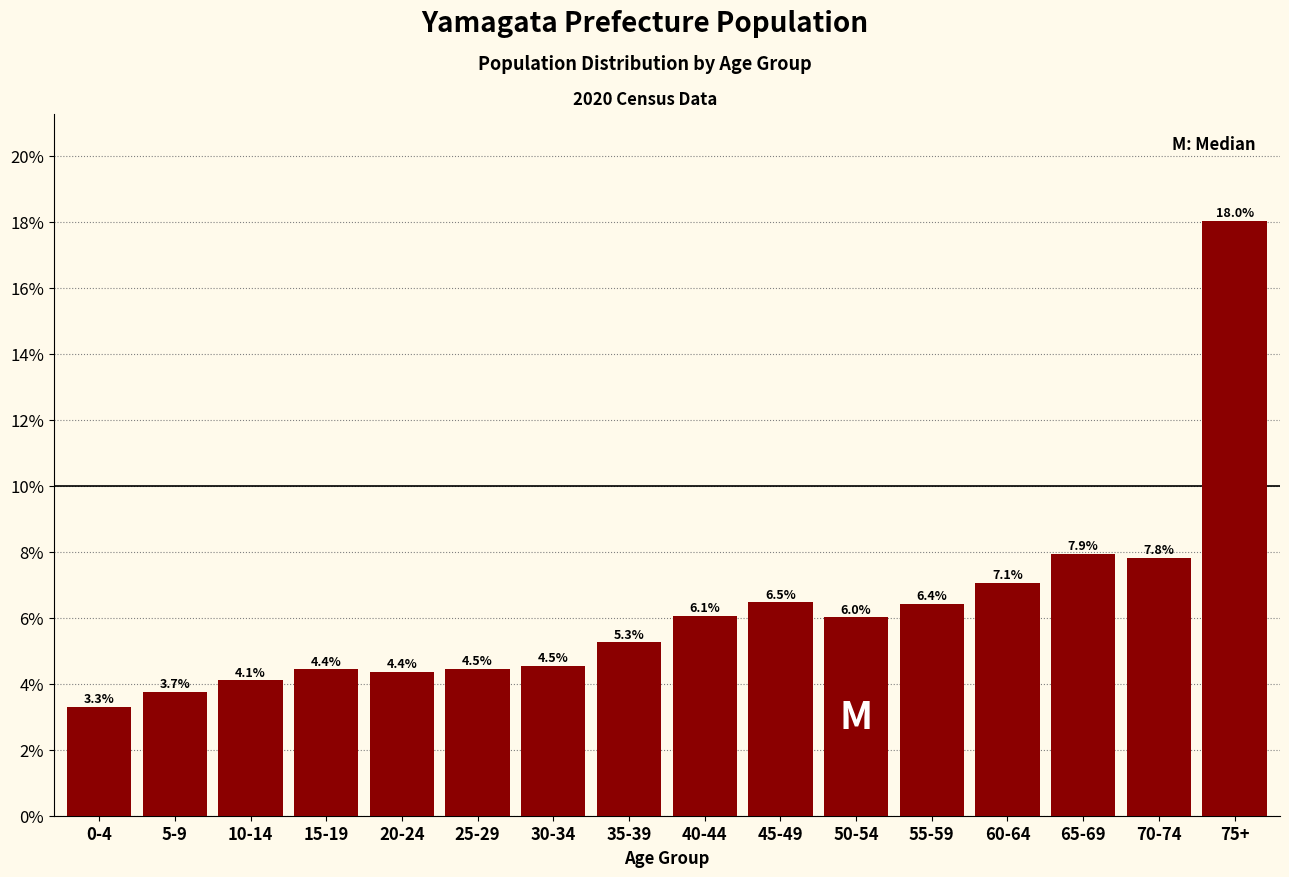

Reading left to right, extract all data points from this chart.

0-4=3.3	5-9=3.7	10-14=4.1	15-19=4.4	20-24=4.4	25-29=4.5	30-34=4.5	35-39=5.3	40-44=6.1	45-49=6.5	50-54=6.0	55-59=6.4	60-64=7.1	65-69=7.9	70-74=7.8	75+=18.0